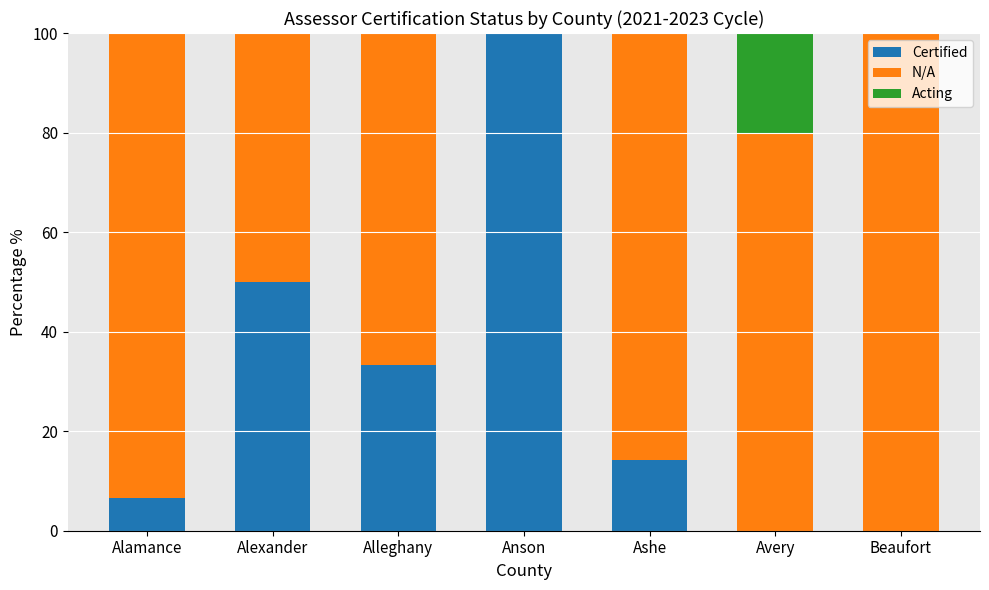

Is it true that Certified equals 2.6 at Alamance?

False